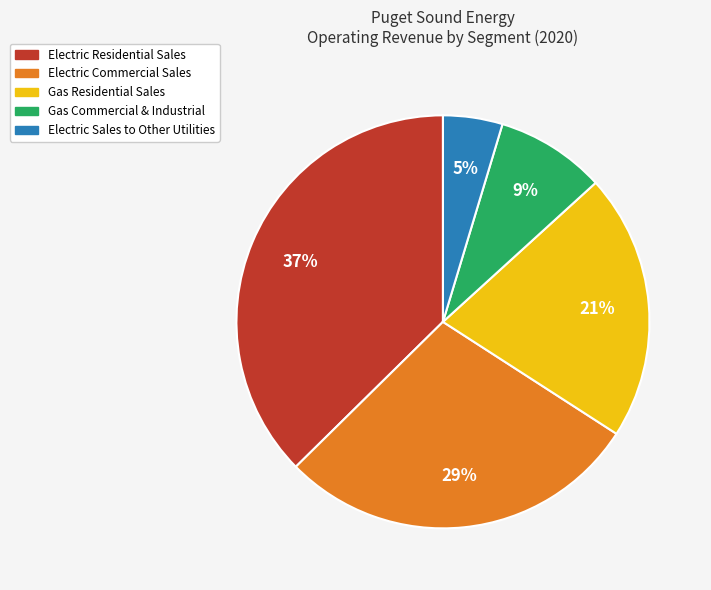

The Electric Commercial Sales slice represents 29% of the pie. True or false?

True